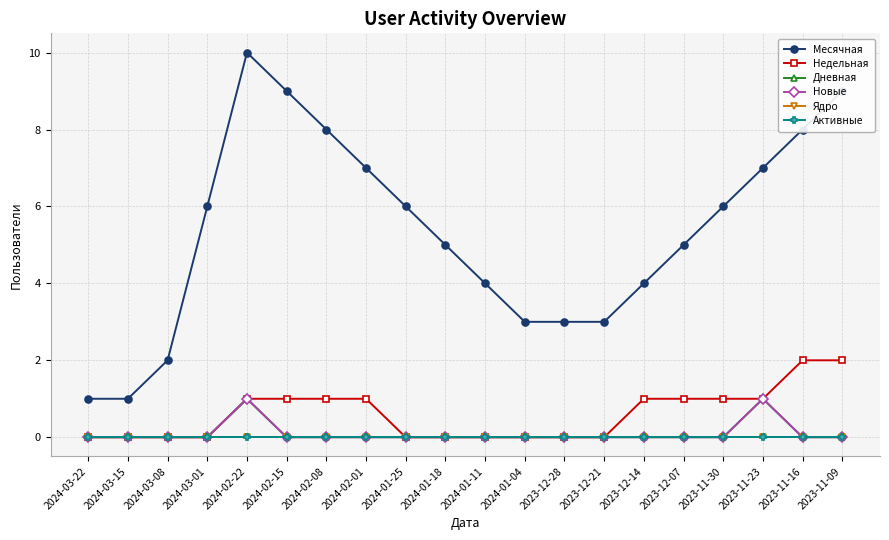

What is the difference between the maximum and minimum values in the Месячная series?

9